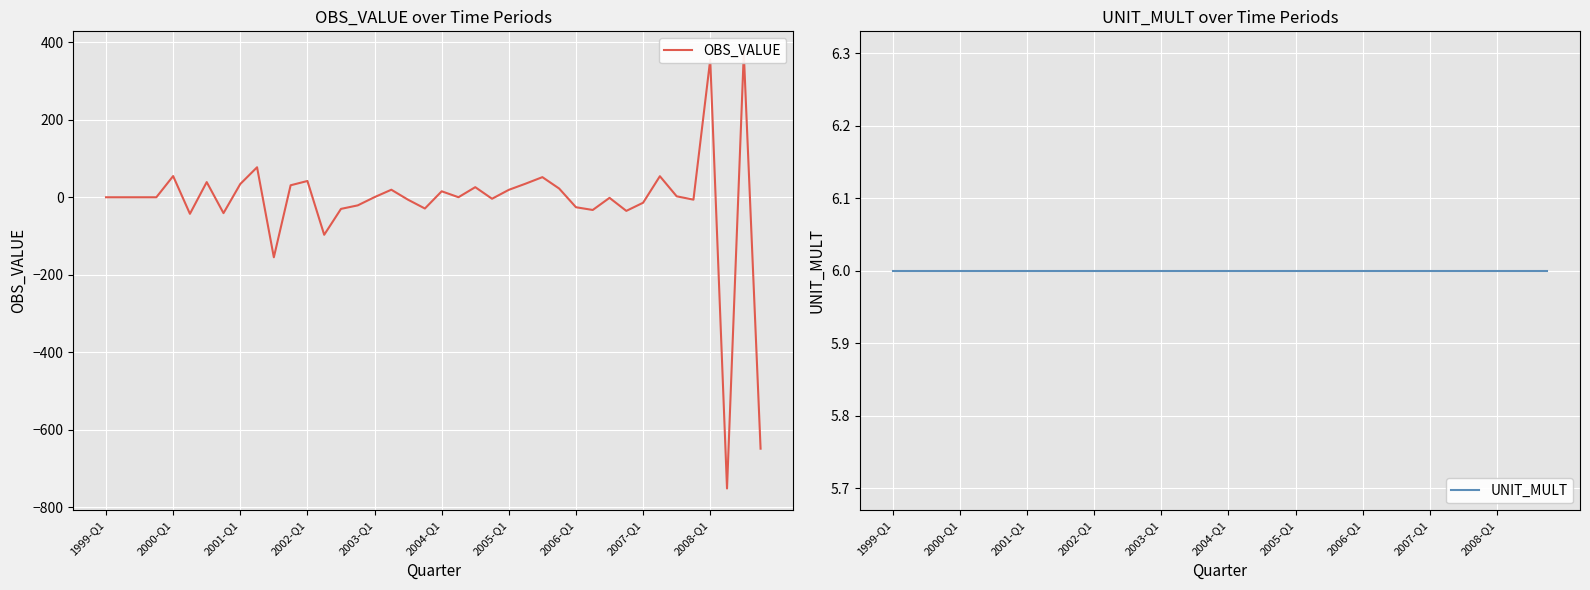

True or false: UNIT_MULT has more than 2 points higher than both neighbors.

False